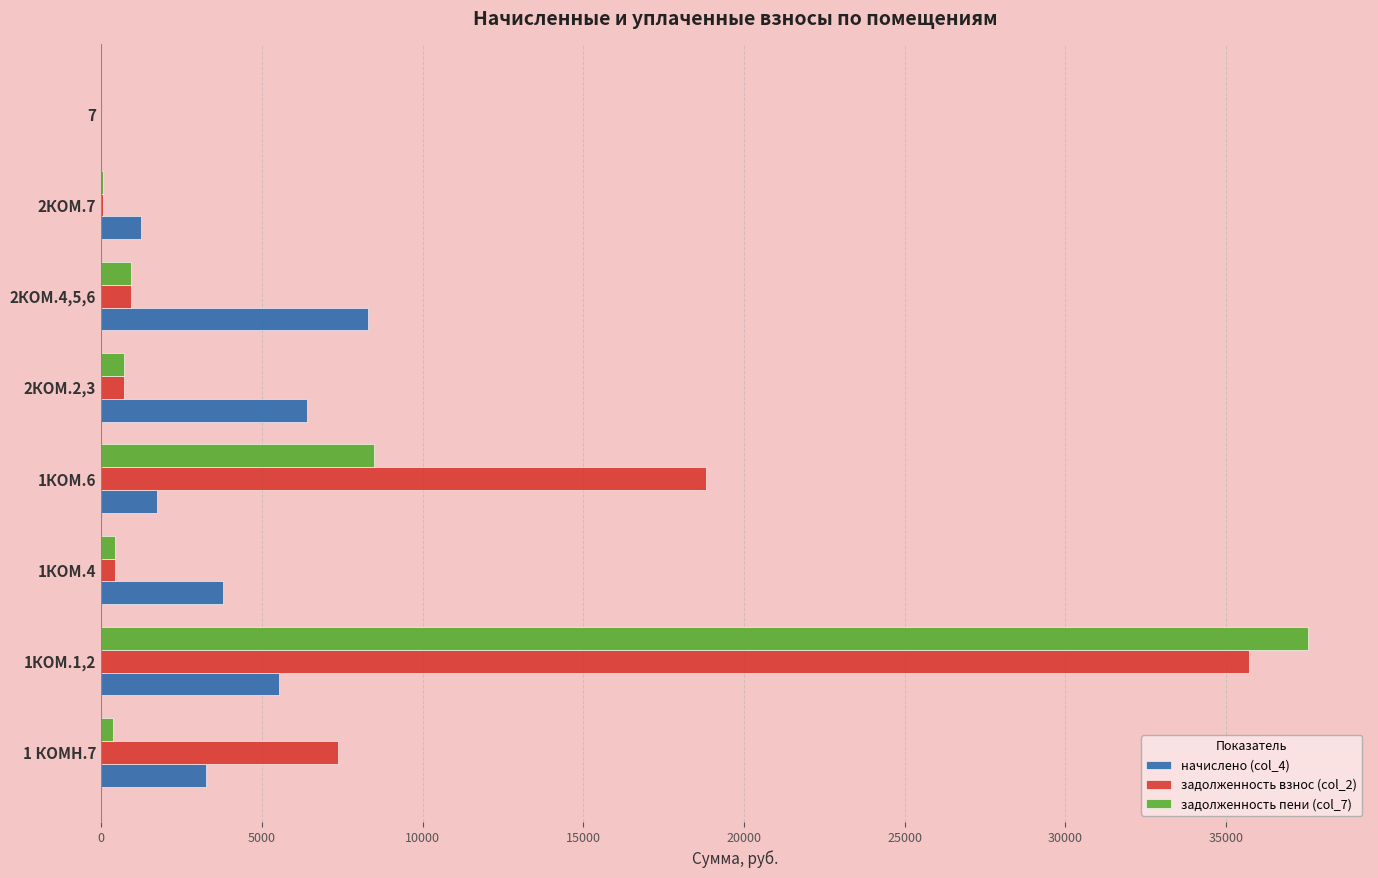

Which series has the largest total across all categories?

задолженность взнос (col_2)